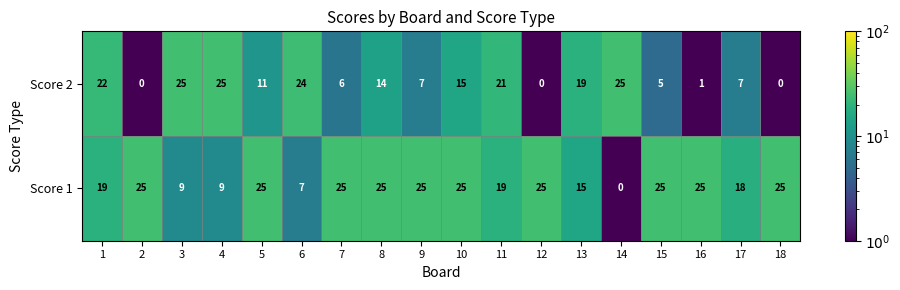

What is the highest value of the Score 1 series?

25